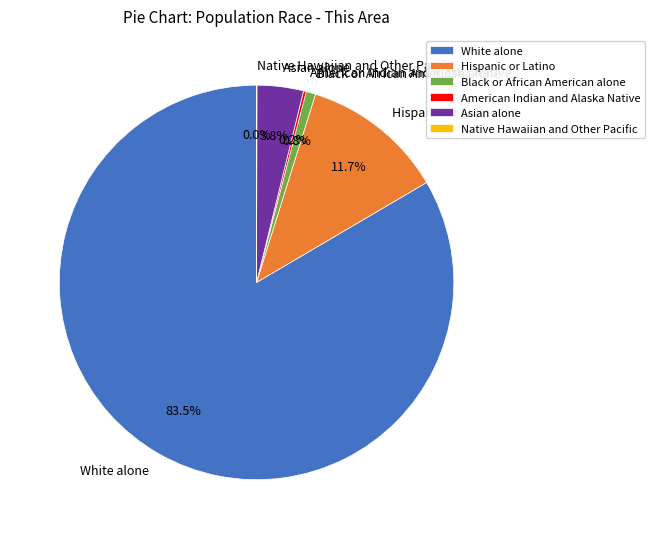

Is the sum of Hispanic or Latino and Asian alone greater than half?

No